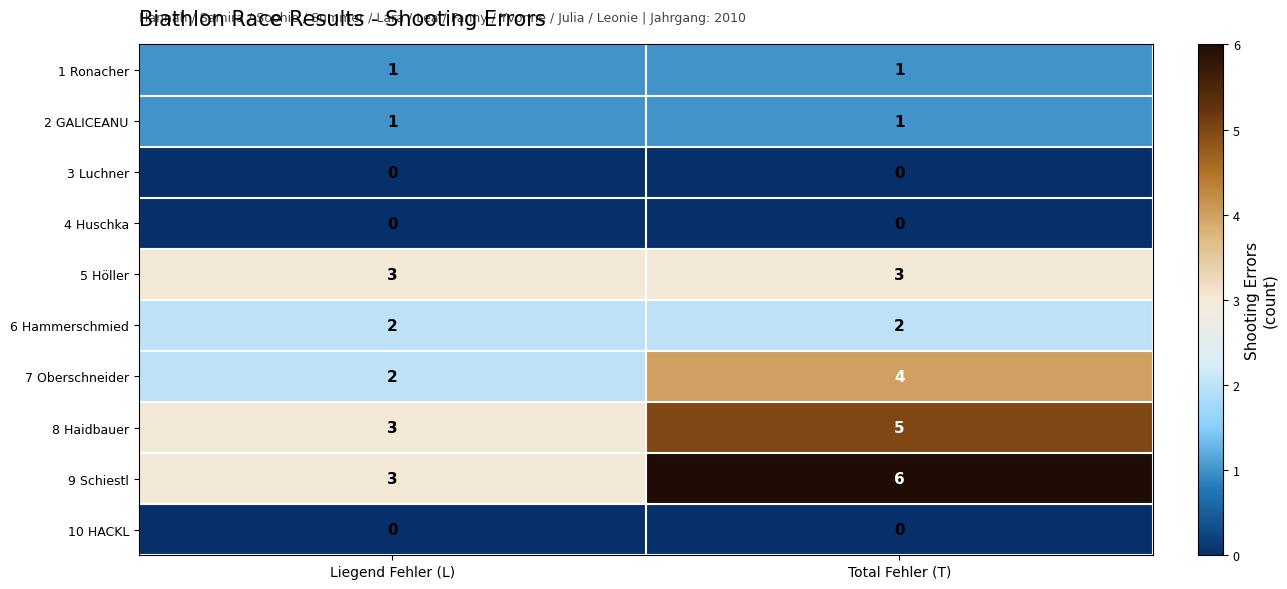

What is the maximum value shown in the chart?

6